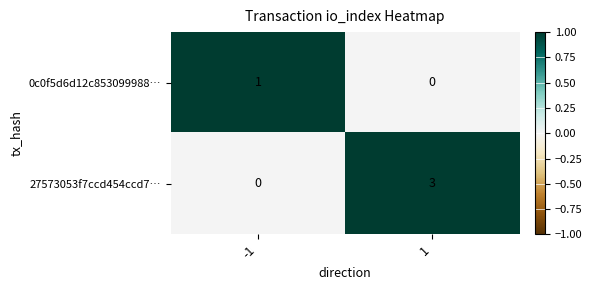

What is the difference between the maximum and minimum values in the 27573053f7ccd454ccd7… series?

3